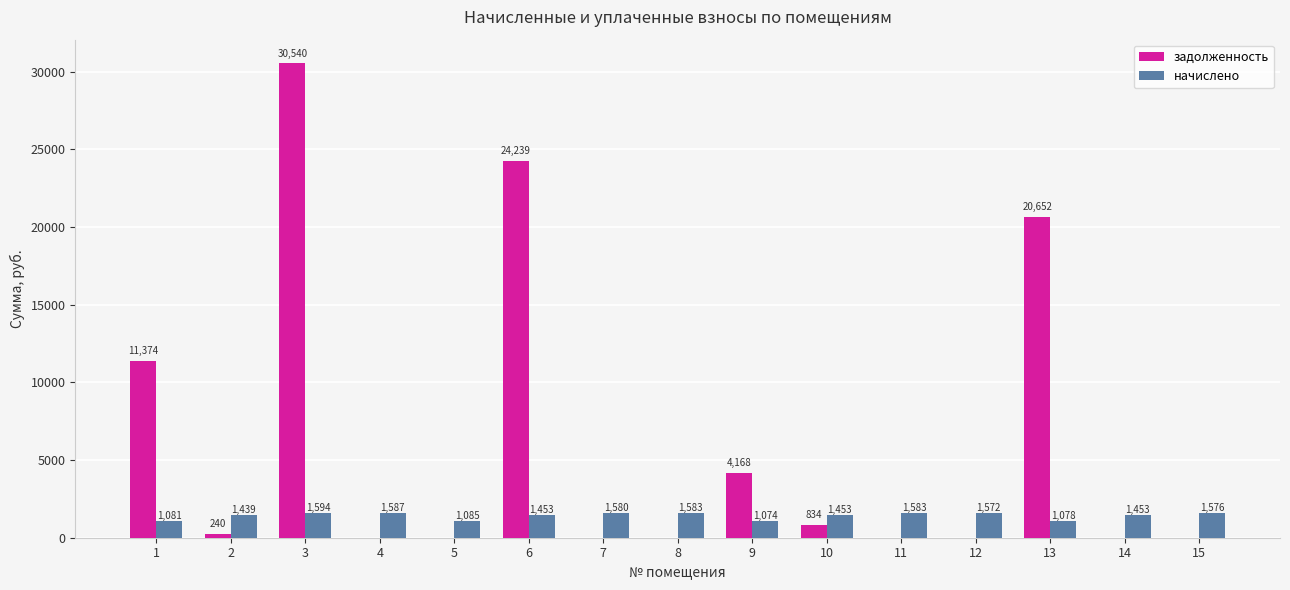

Between 6 and 9, which series saw the biggest shift?

задолженность